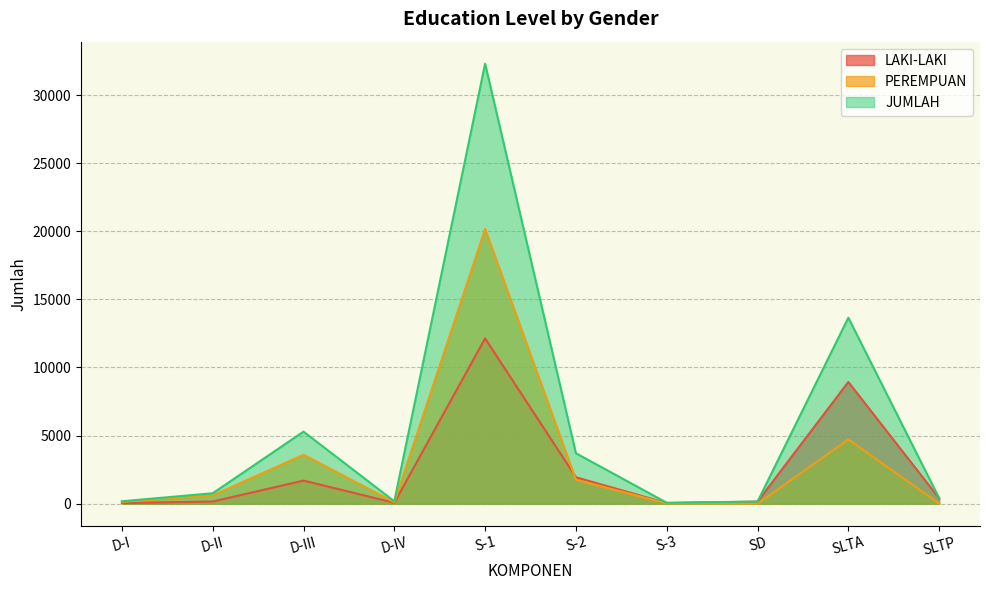

Between D-II and S-1, which series saw the biggest shift?

JUMLAH